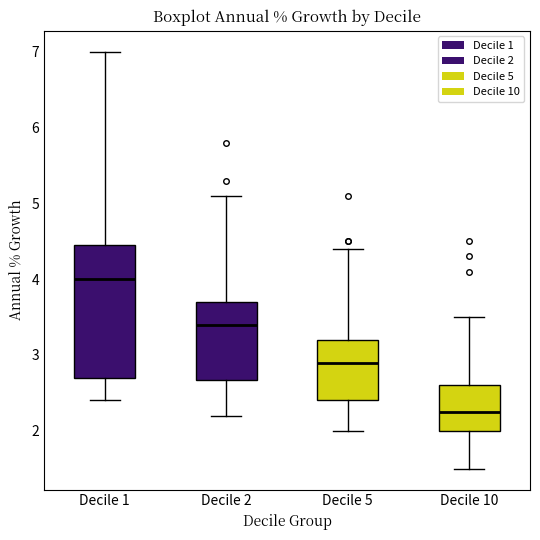

Reading left to right, read every box against the y-axis: the position of its median line, the range the box covers, and the ends of its whiskers. The values are not printed on the chart, so give them approximately, as read against the axis.

Decile 1: median 4.0, box 2.7 to 4.5, whiskers 2.4 to 7.0
Decile 2: median 3.4, box 2.7 to 3.7, whiskers 2.2 to 5.1
Decile 5: median 2.9, box 2.4 to 3.2, whiskers 2.0 to 4.4
Decile 10: median 2.3, box 2.0 to 2.6, whiskers 1.5 to 3.5